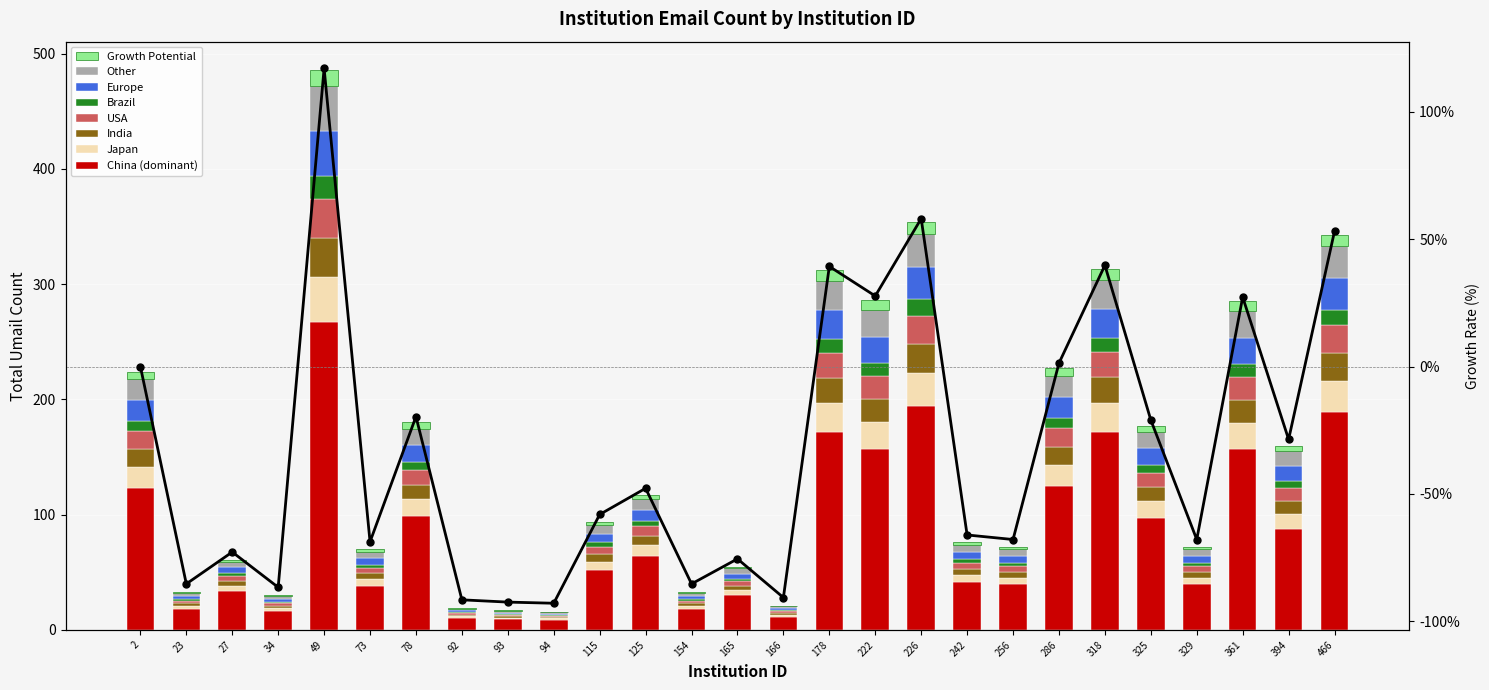

Rank the categories by value from highest to lowest.

49, 226, 466, 318, 178, 222, 361, 286, 2, 78, 325, 394, 125, 115, 242, 256, 329, 73, 27, 165, 23, 154, 34, 166, 92, 93, 94